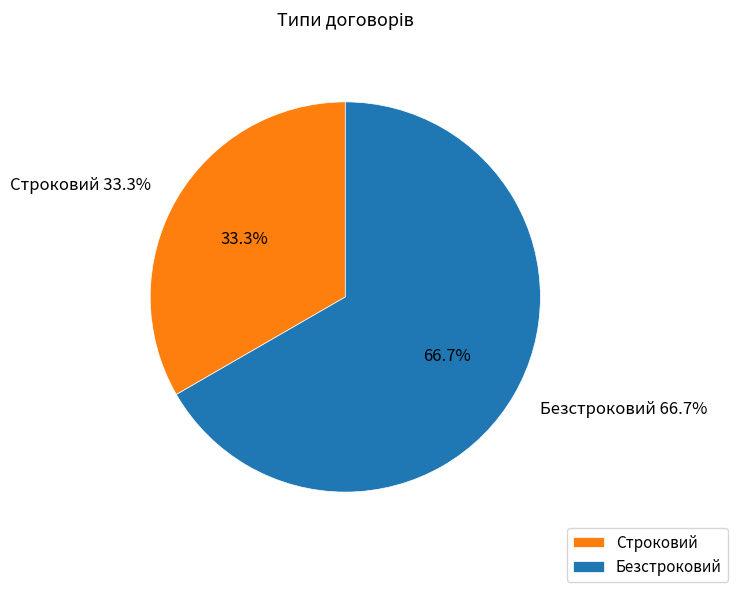

To the nearest percent, what is the average slice percentage?

50%